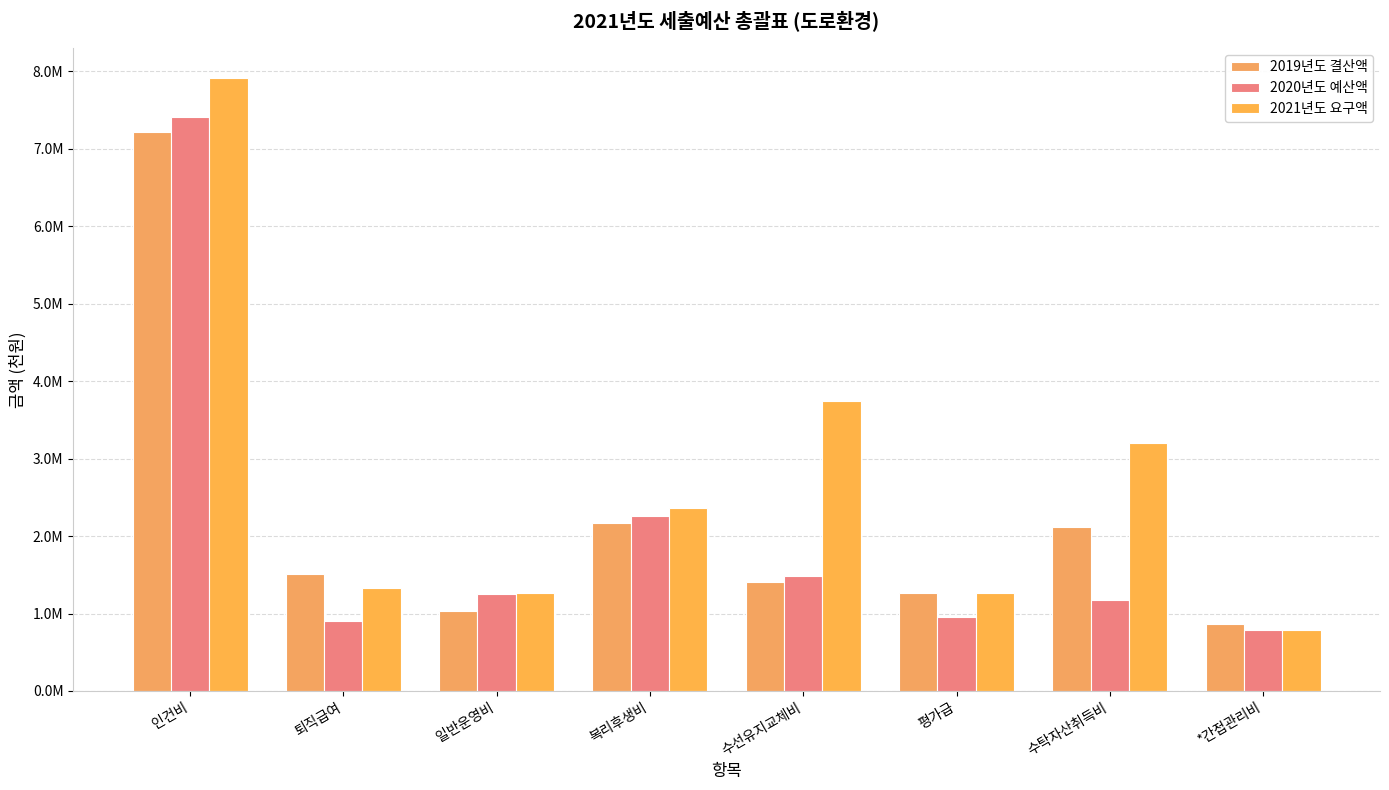

Reading left to right, what are all the values shown in this chart?

2019년도 결산액: 7213386.9	1510951.3	1038034.5	2169700.1	1405706.3	1270857.1	2121429.2	859595.5
2020년도 예산액: 7414496.0	904554.0	1250603.0	2254046.0	1480586.0	955468.0	1173900.0	781666.0
2021년도 요구액: 7907304.0	1334550.0	1265088.0	2367233.0	3748586.0	1267332.0	3196300.0	781666.0